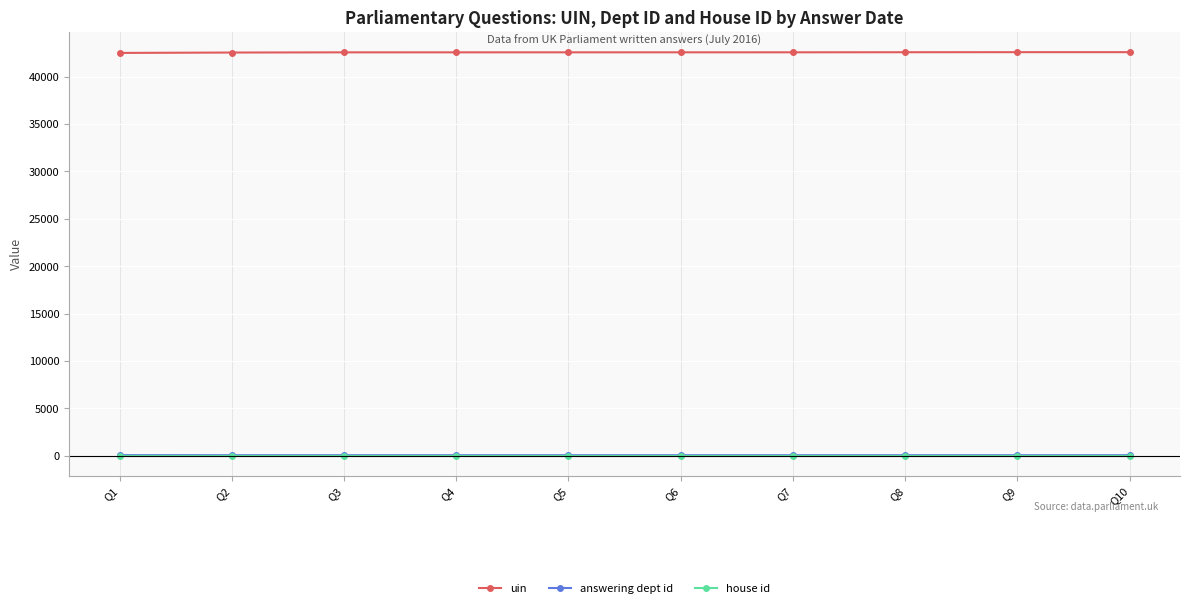

True or false: answering dept id and uin cross at least once.

False